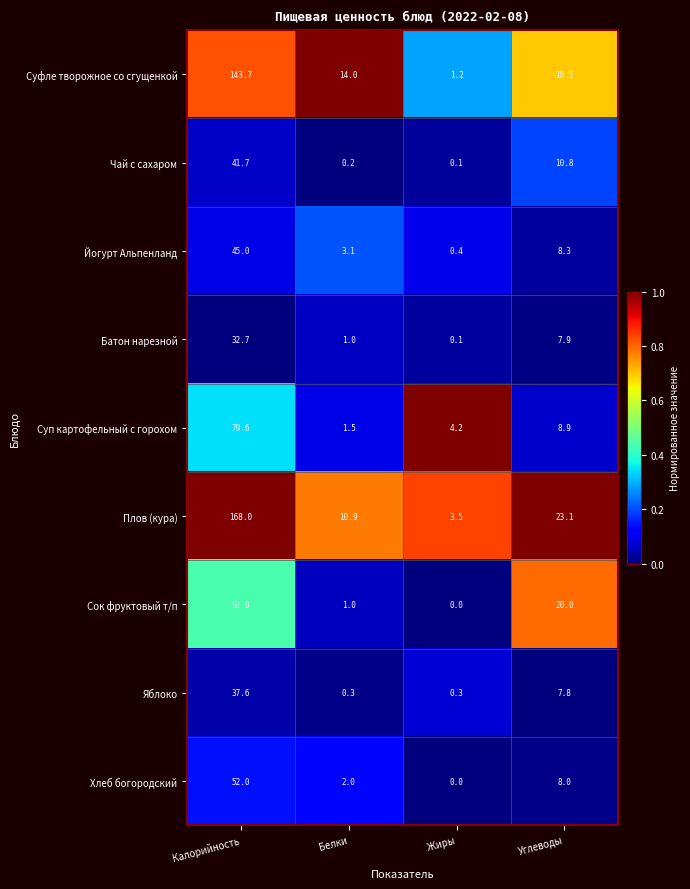

Between Белки and Углеводы, which series saw the biggest shift?

Сок фруктовый т/п